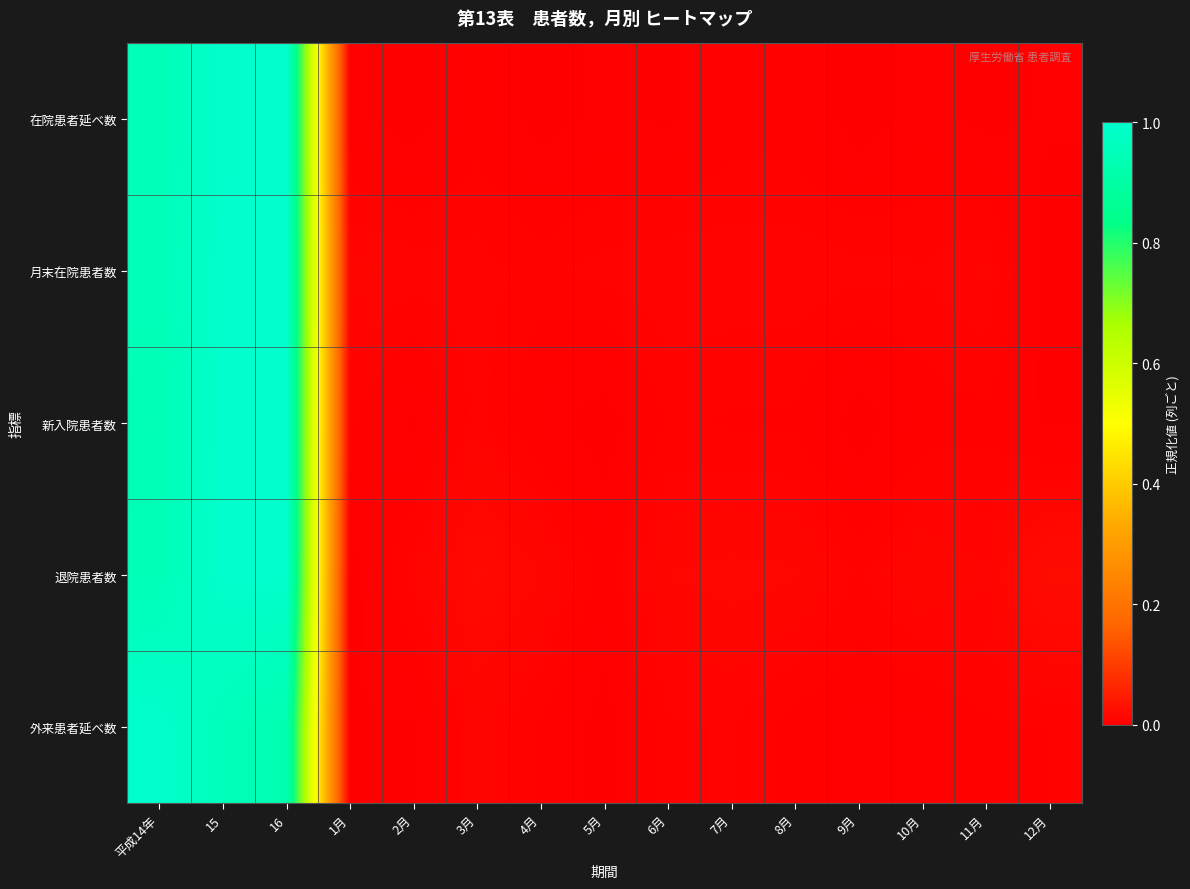

Count the number of data series in this chart.

5